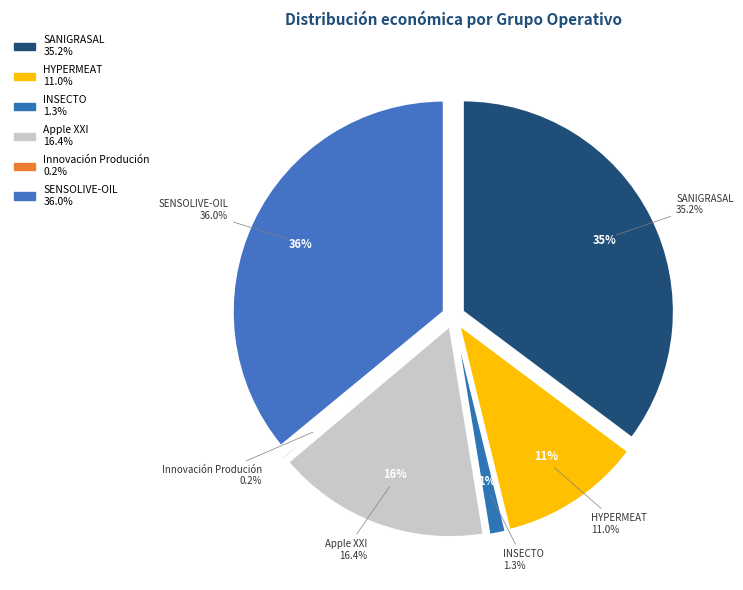

Which slice is the smallest?

Innovación Produción